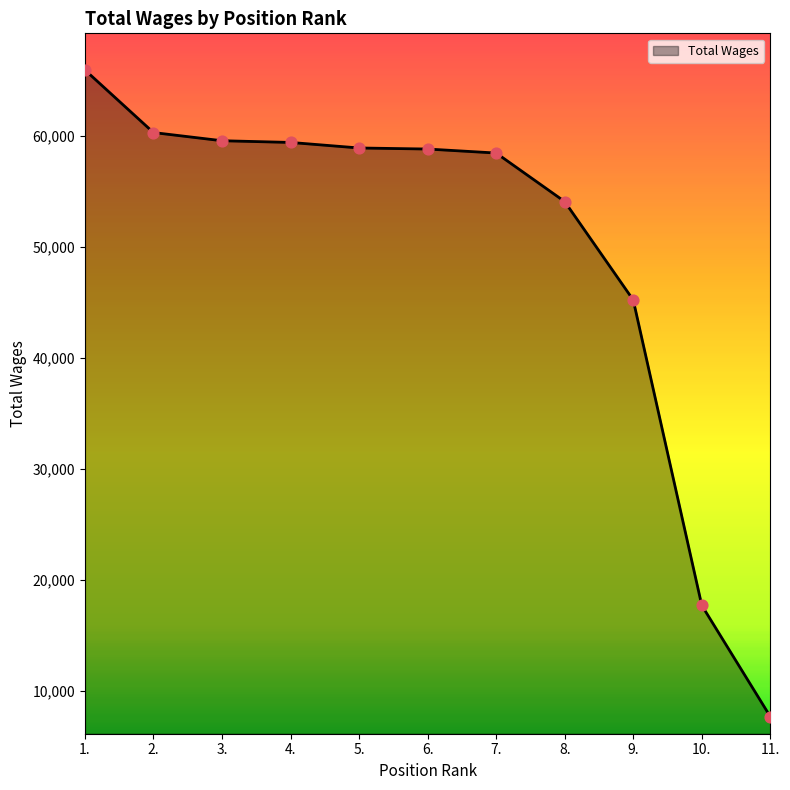

What is the change in value from 6. to 11.?

-51112